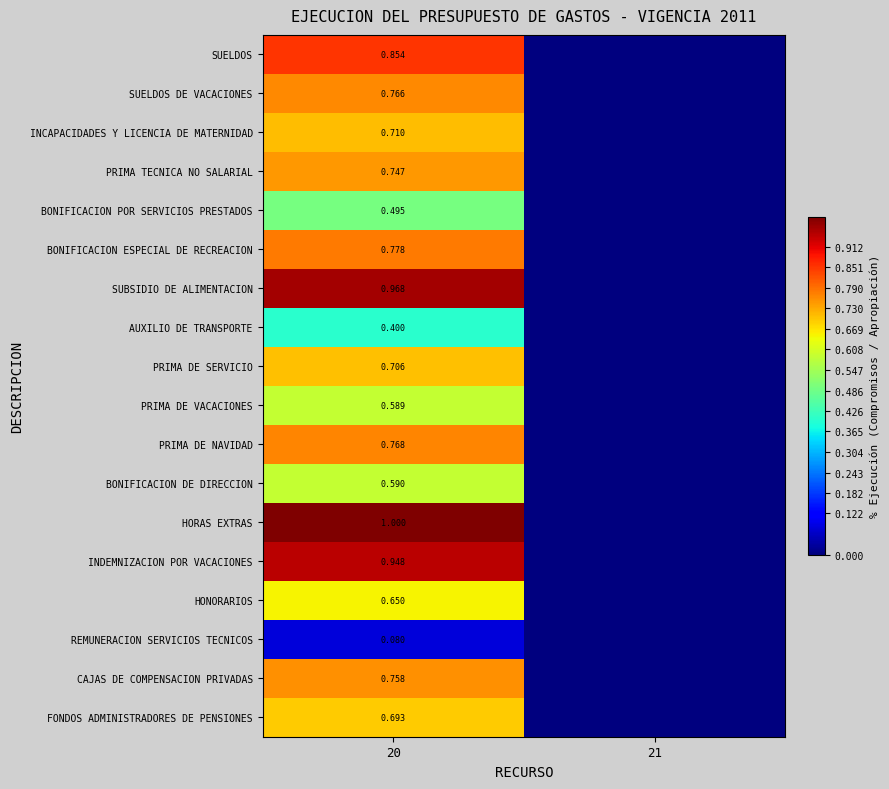

Where is REMUNERACION SERVICIOS TECNICOS nearest to the value 0?

21